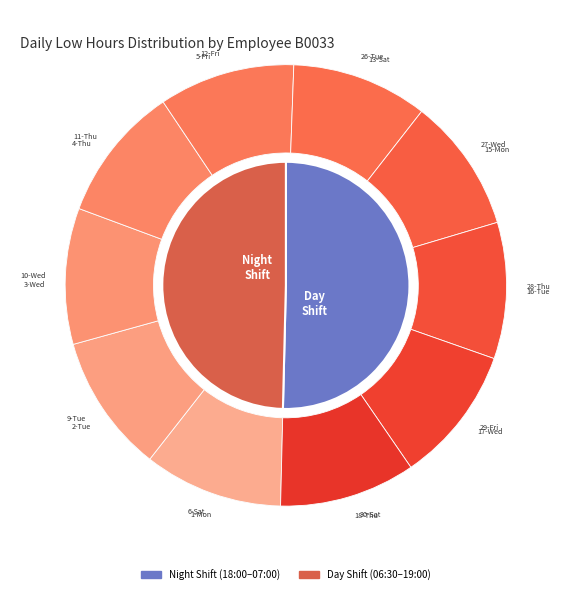

To the nearest percent, what is the average slice percentage?

5%